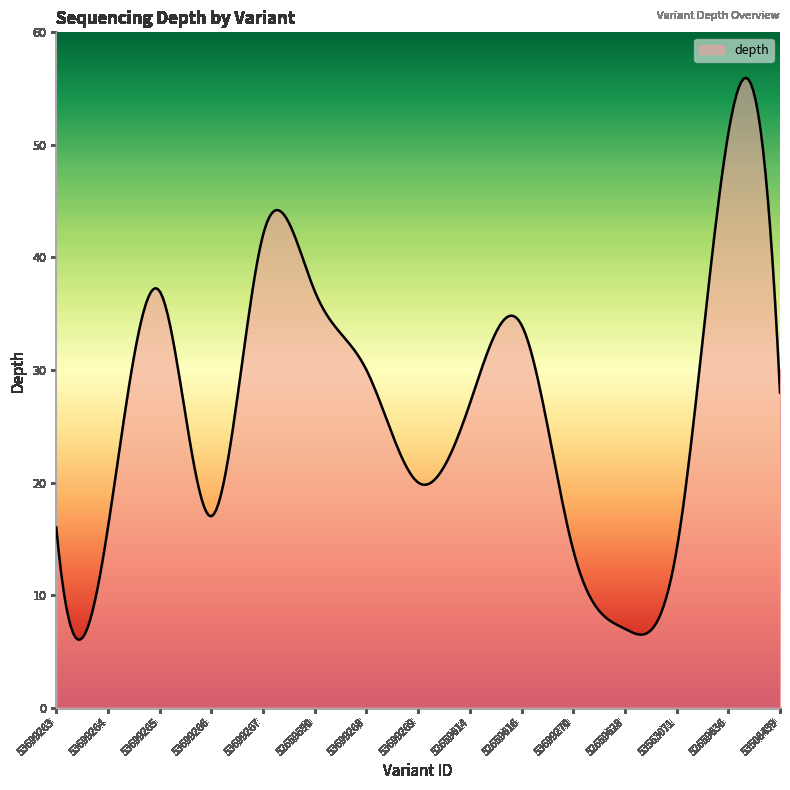

What is the difference between the maximum and minimum values?

49.9